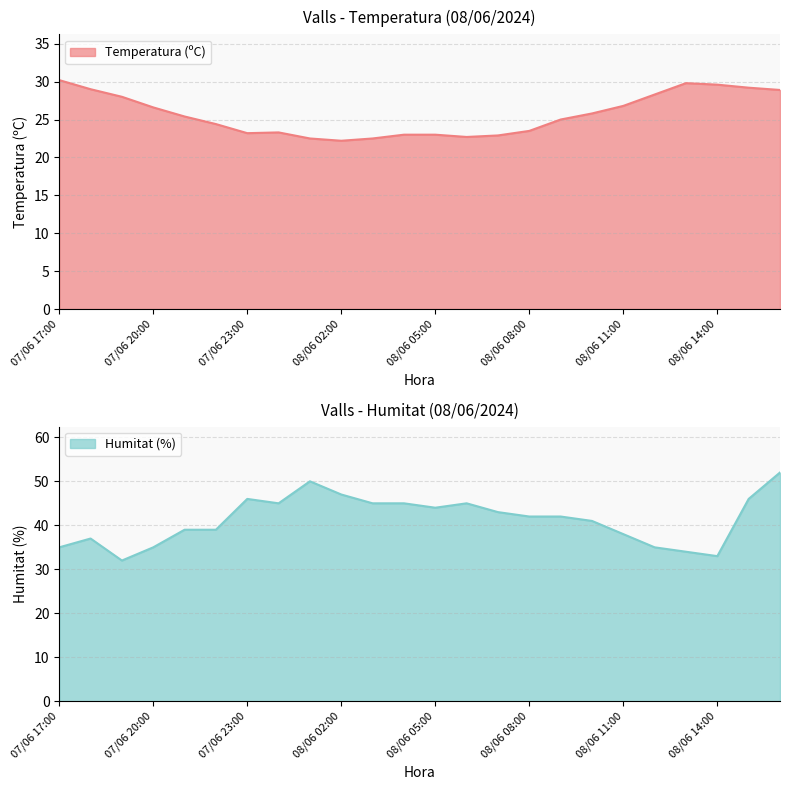

The value of Temperatura (ºC) at 08/06 11:00 is 14.5. True or false?

False